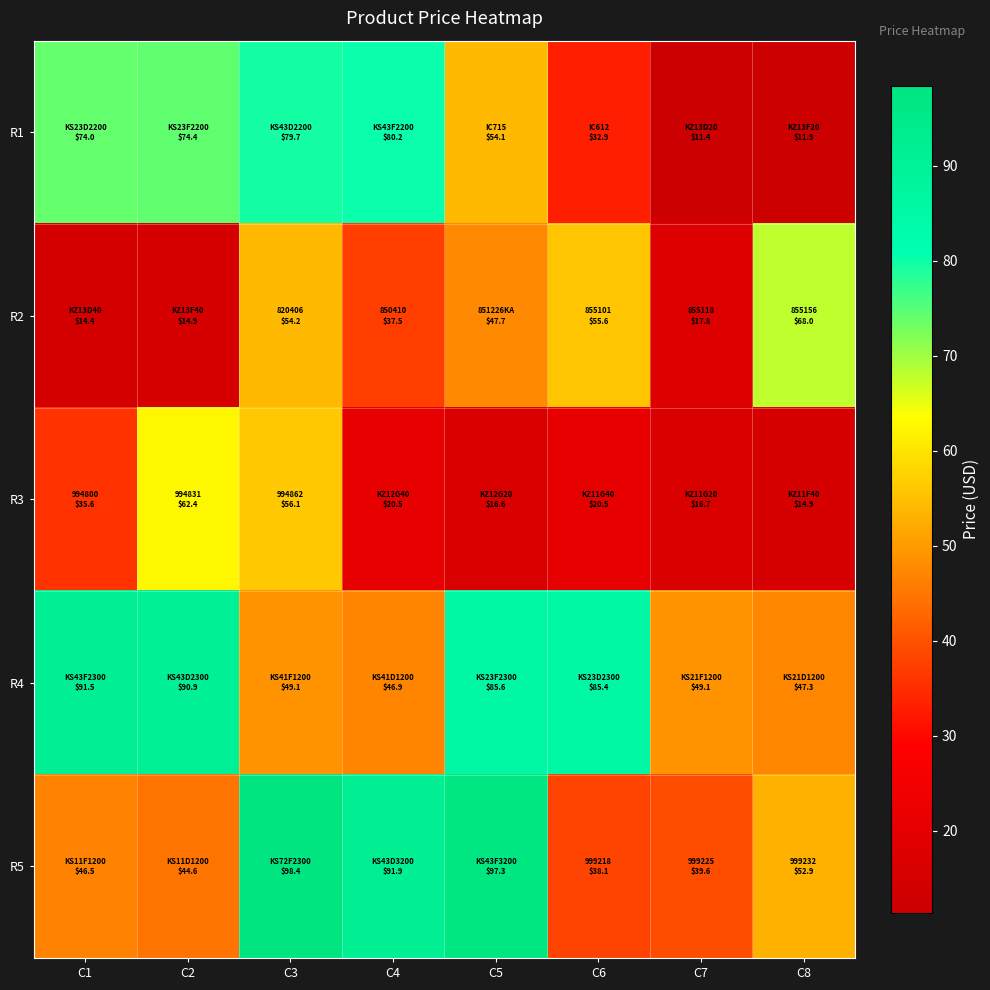

Rank the series by their maximum value, from lowest to highest.

R3, R2, R1, R4, R5